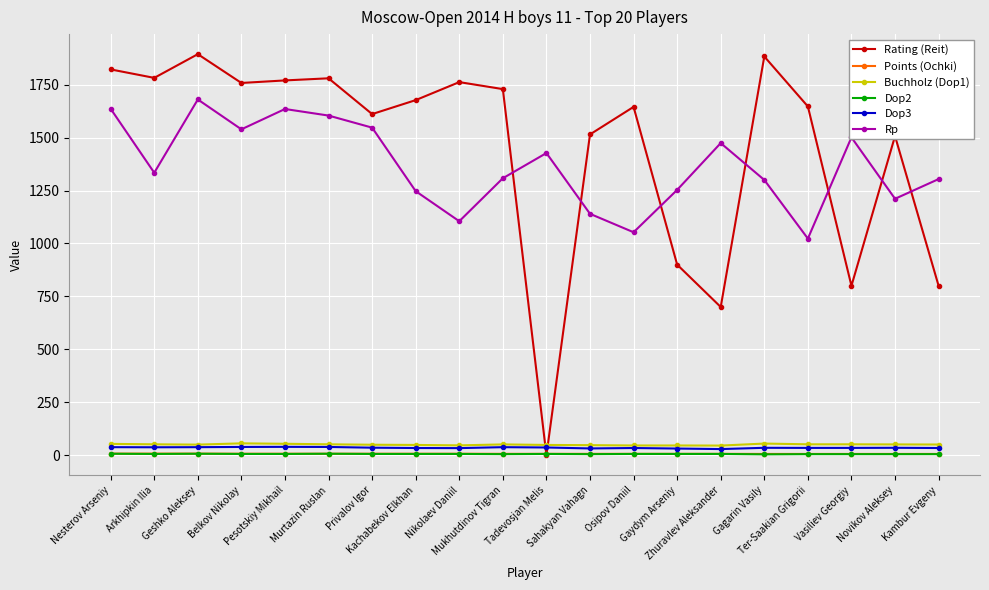

True or false: Buchholz (Dop1) has more than 0 points higher than both neighbors.

True